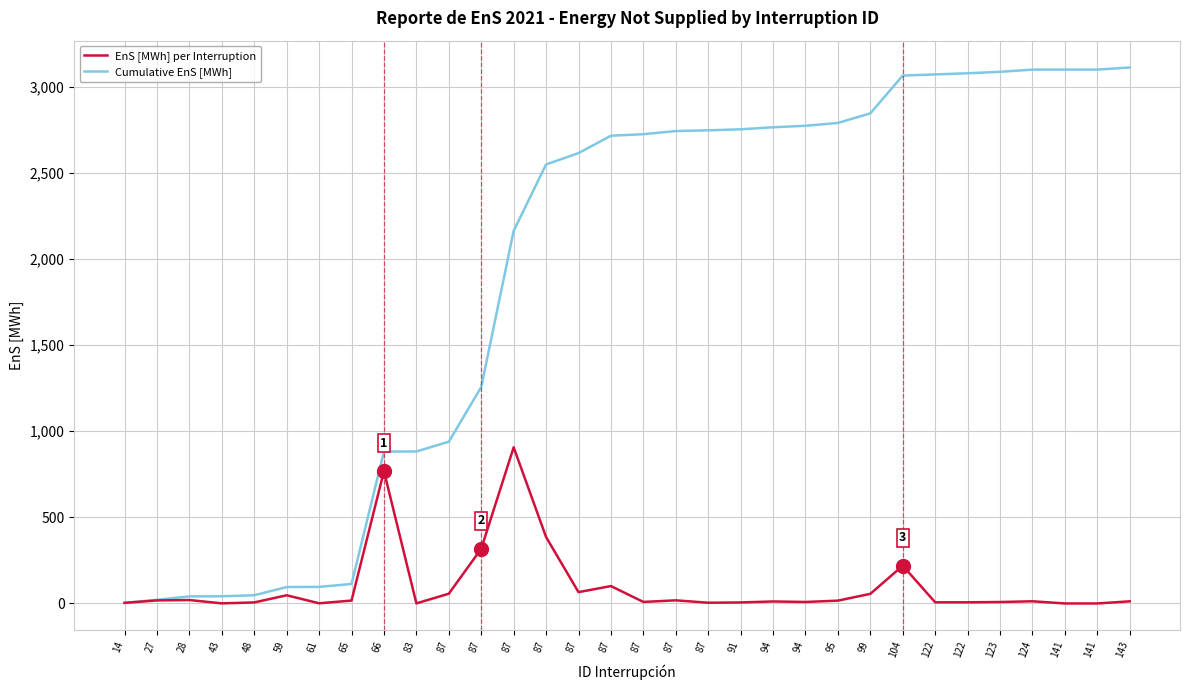

How many categories are shown in the chart?

32